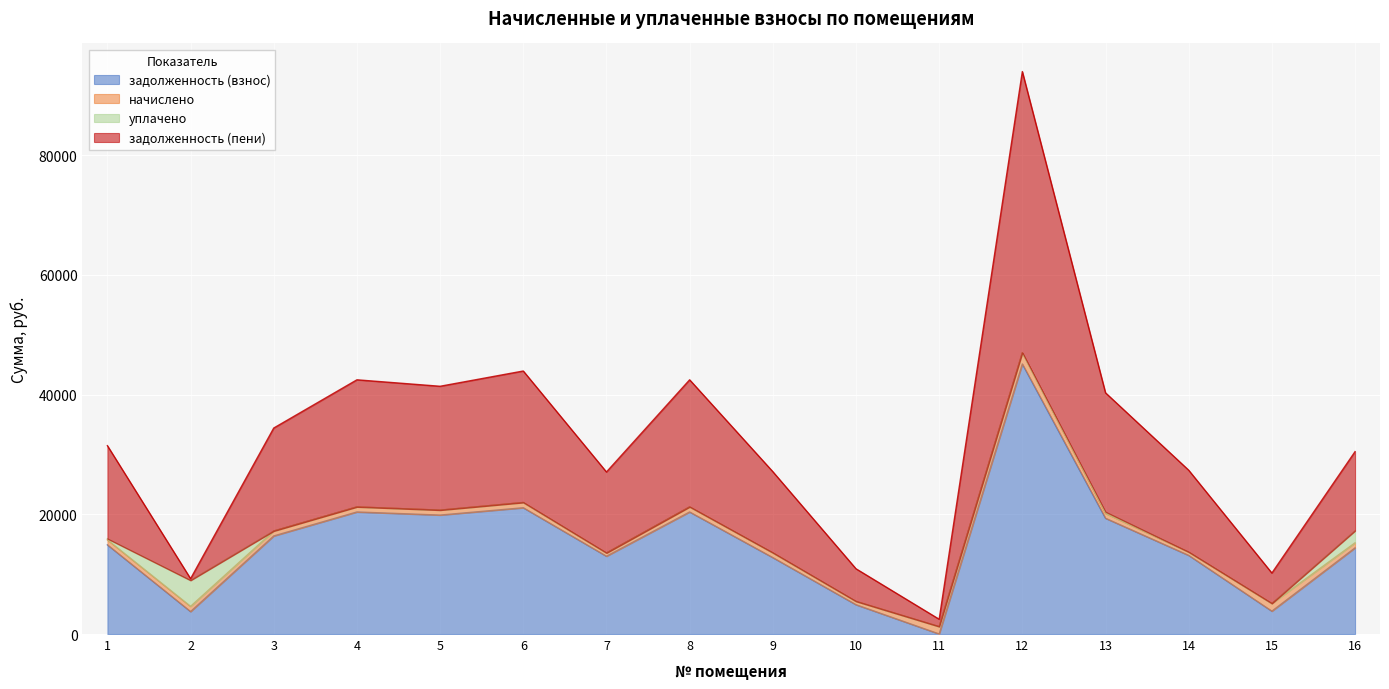

True or false: задолженность (пени) and задолженность (взнос) cross at least once.

False